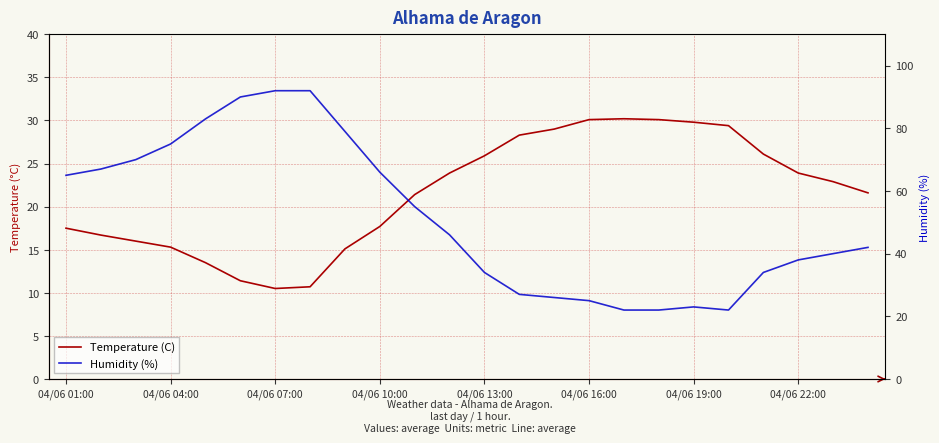

Which category has the highest value in the Temperature (C) series?

16